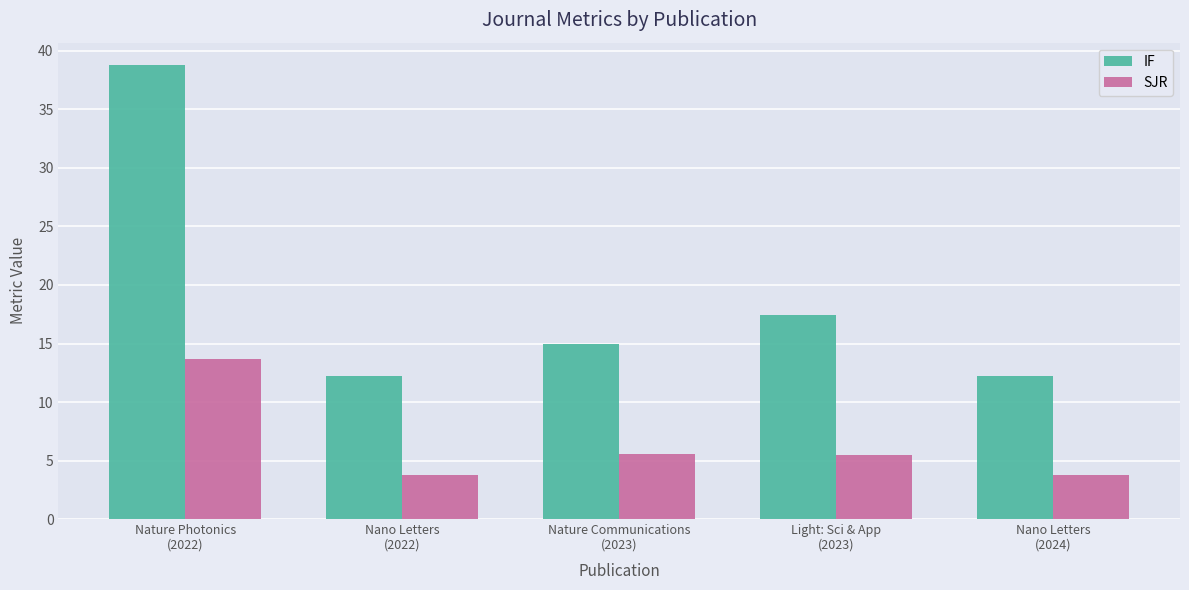

At how many categories does at least one series exceed 13?

3